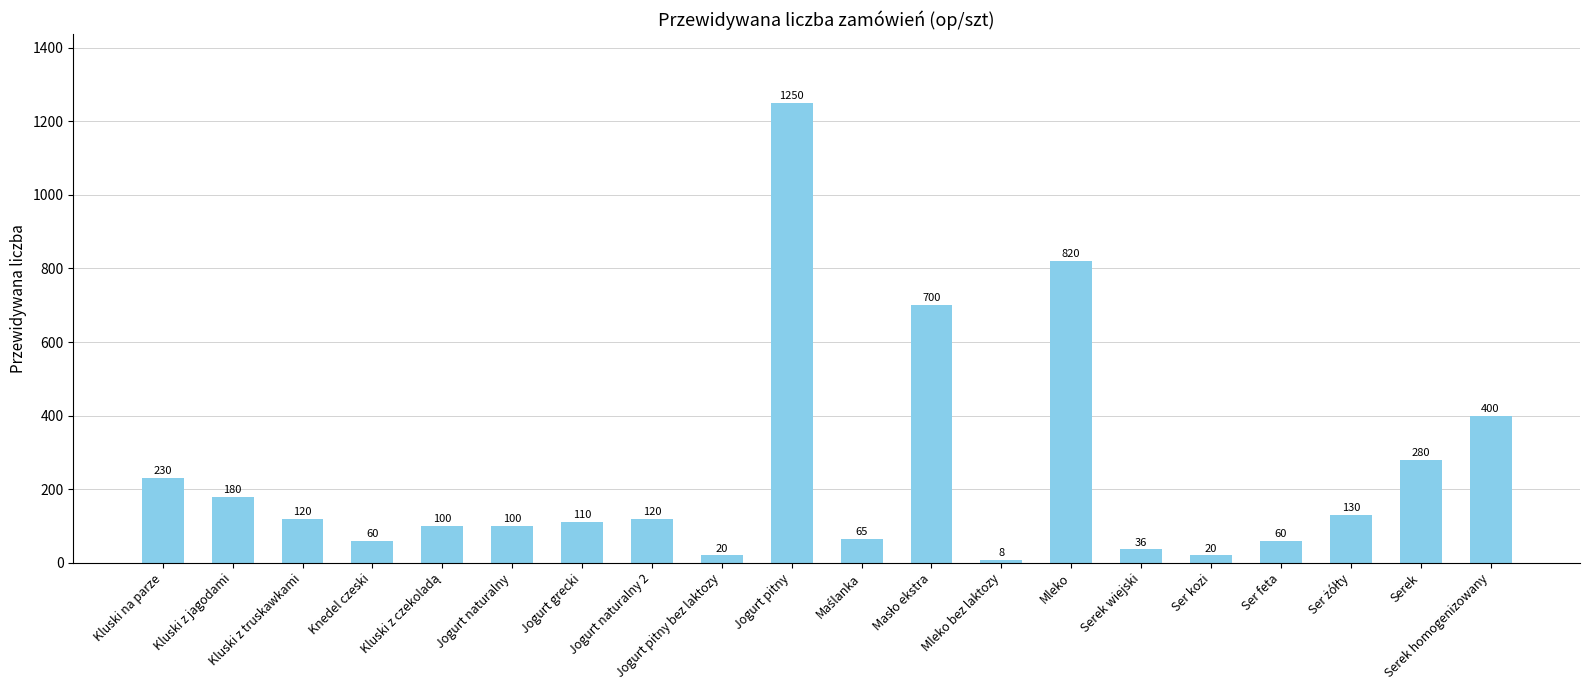

Reading right to left, list all the values displayed in this chart.

400	280	130	60	20	36	820	8	700	65	1250	20	120	110	100	100	60	120	180	230